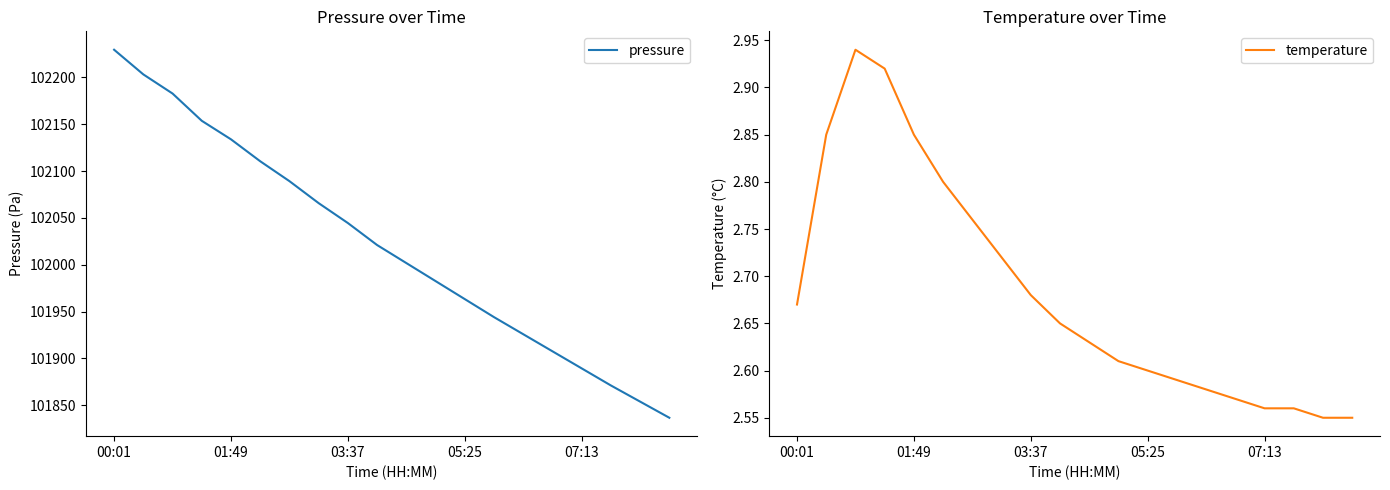

Where does the pressure series first go above 102021?

00:01